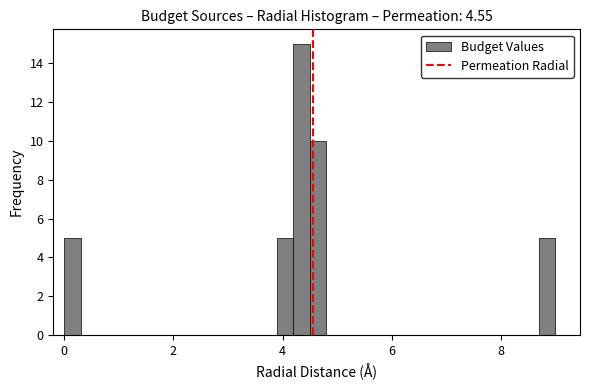

Read against the x-axis, roughly where is the centre of the tallest bar?

4.4